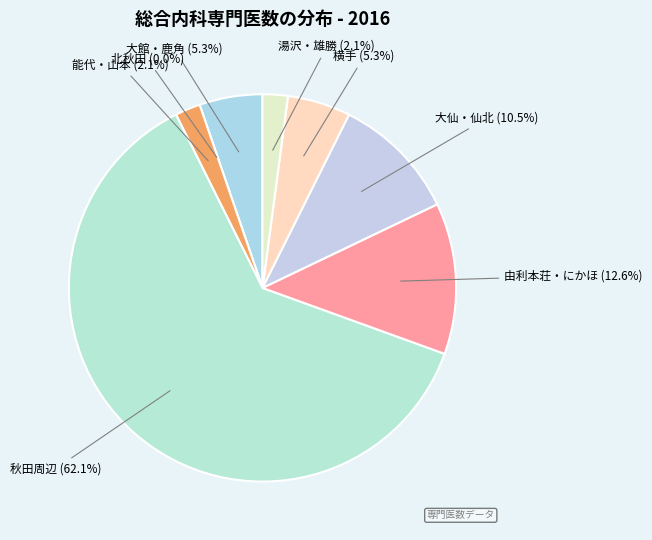

Count the number of slices in the pie.

8